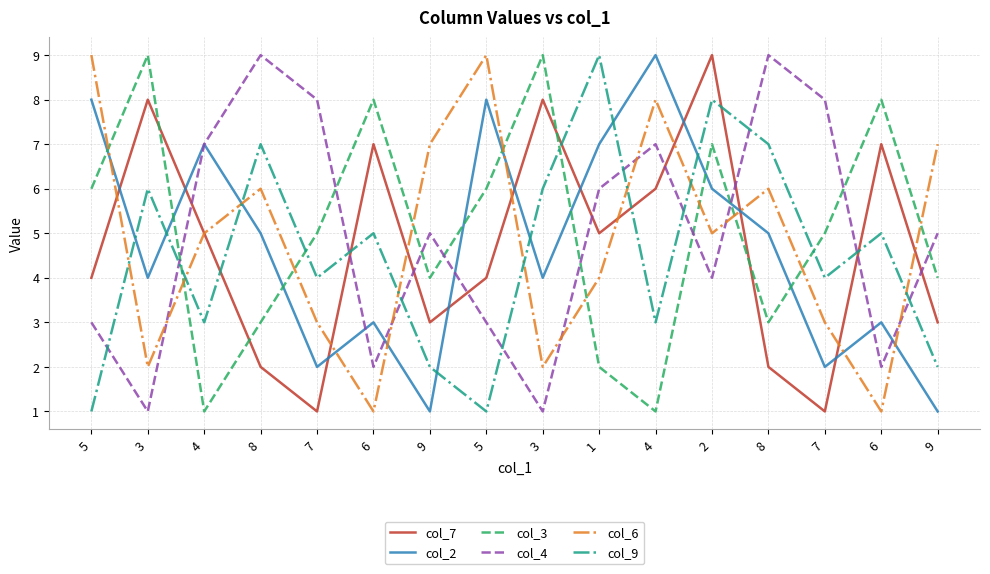

Which has a higher value, 8 or 3?

3